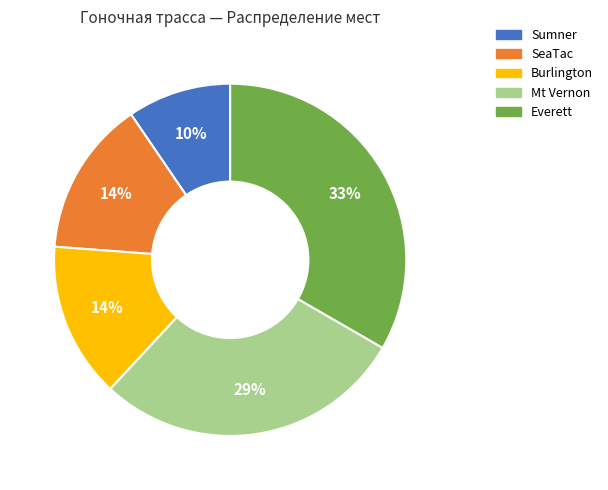

Is it true that SeaTac is 6% of the pie?

False